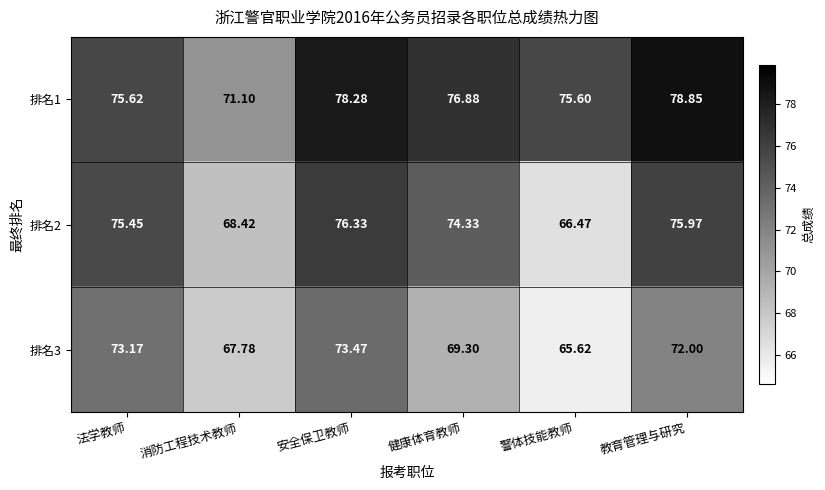

Which series changed the most between 健康体育教师 and 教育管理与研究?

排名3